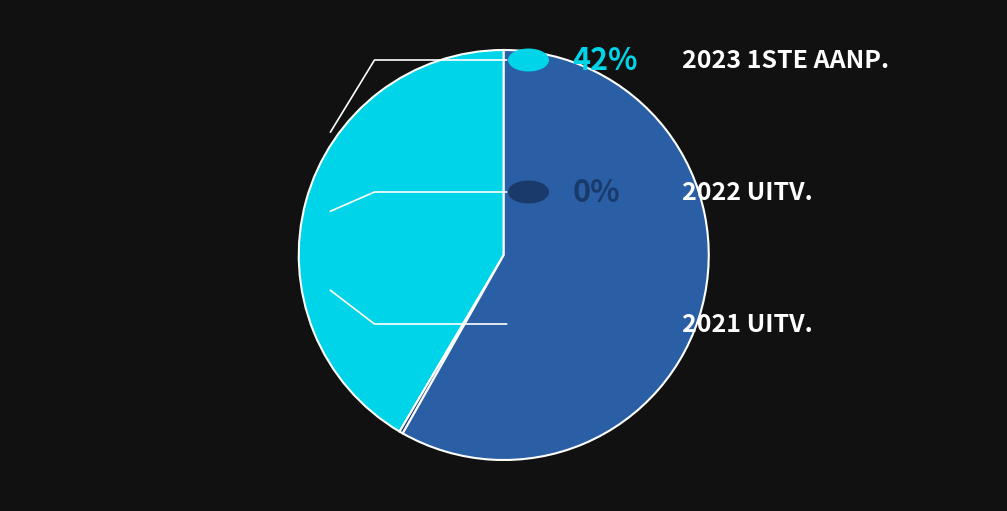

Does any single category account for the majority?

Yes